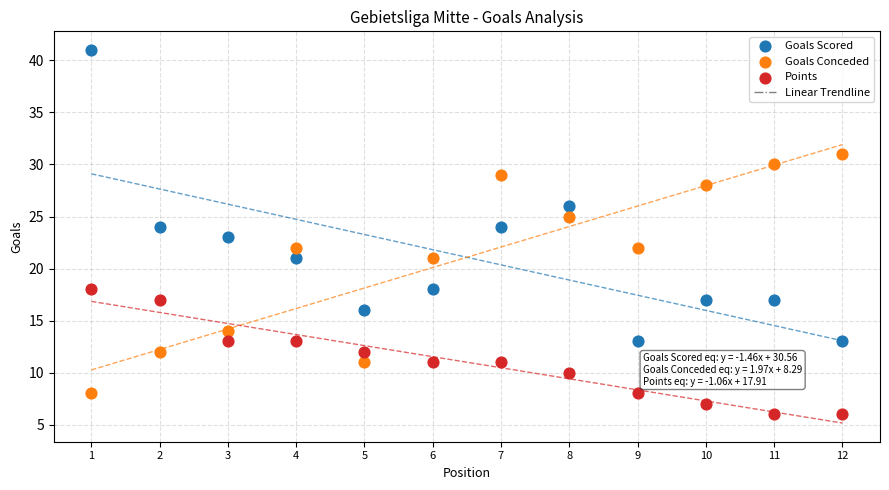

Across all data points, what is the range of Y values (max minus min)?

35